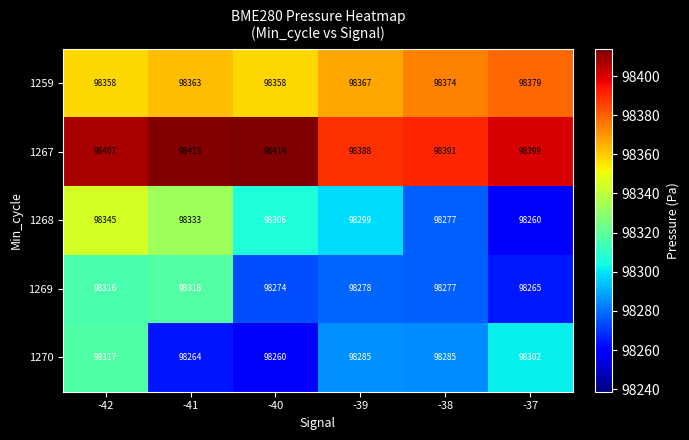

How many data points does each series have?

6